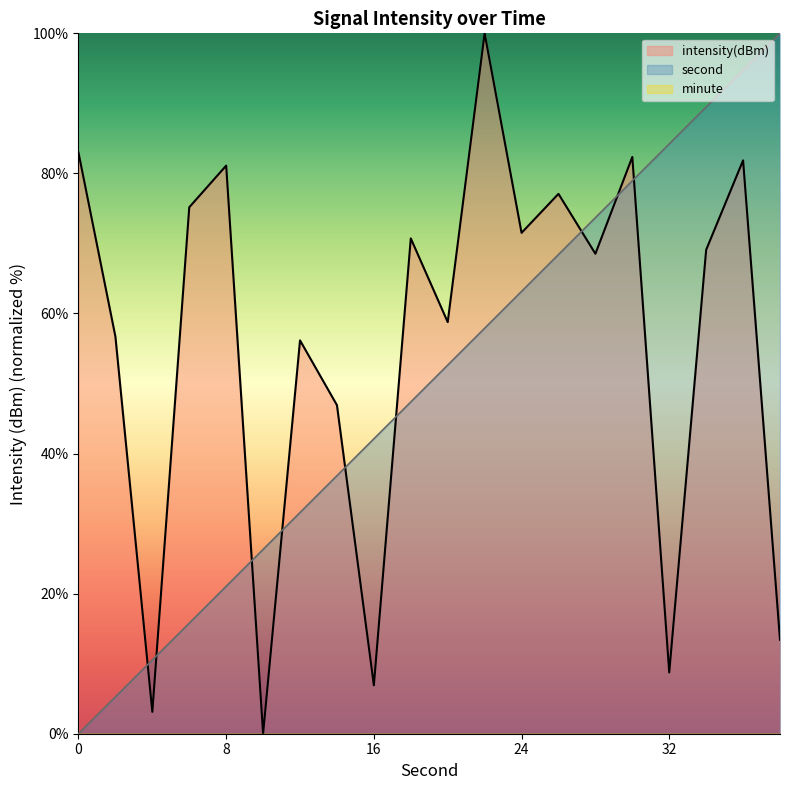

Rank the series by their maximum value, from highest to lowest.

second, intensity(dBm)